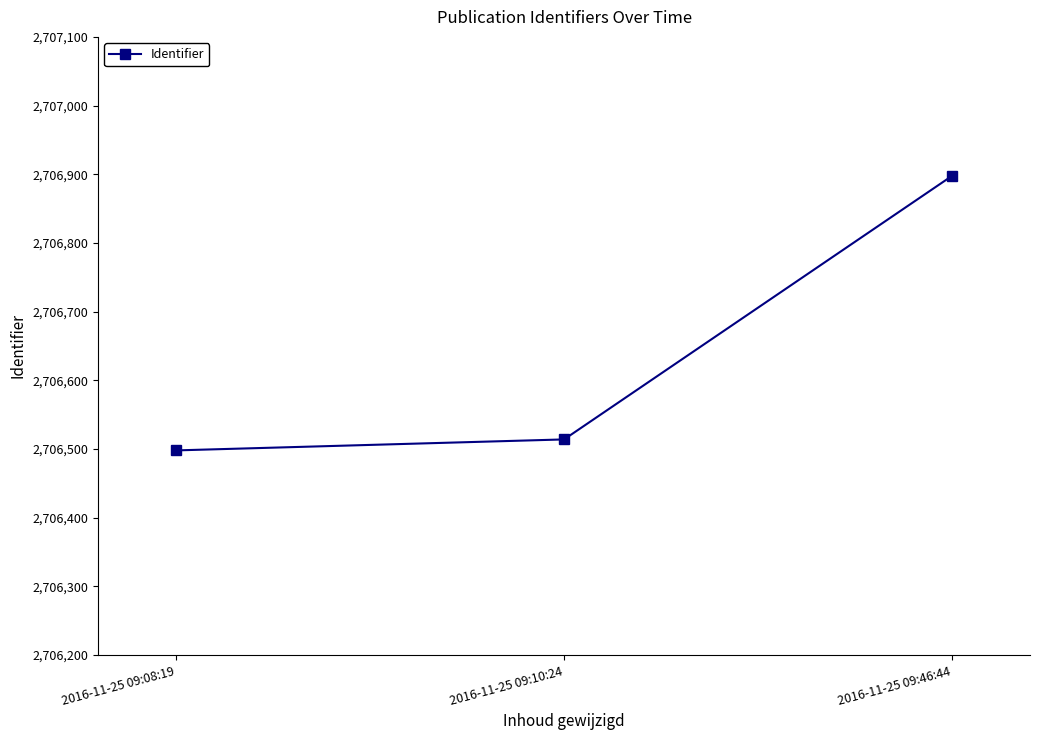

What is the value of the 1st point from the left?

2706498